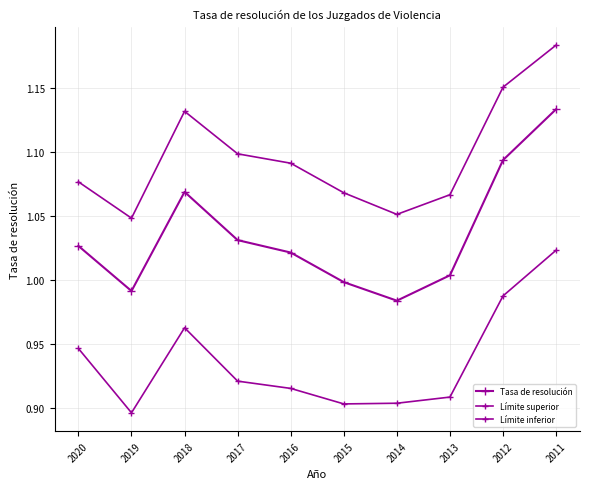

Does the chart have visible grid lines?

Yes